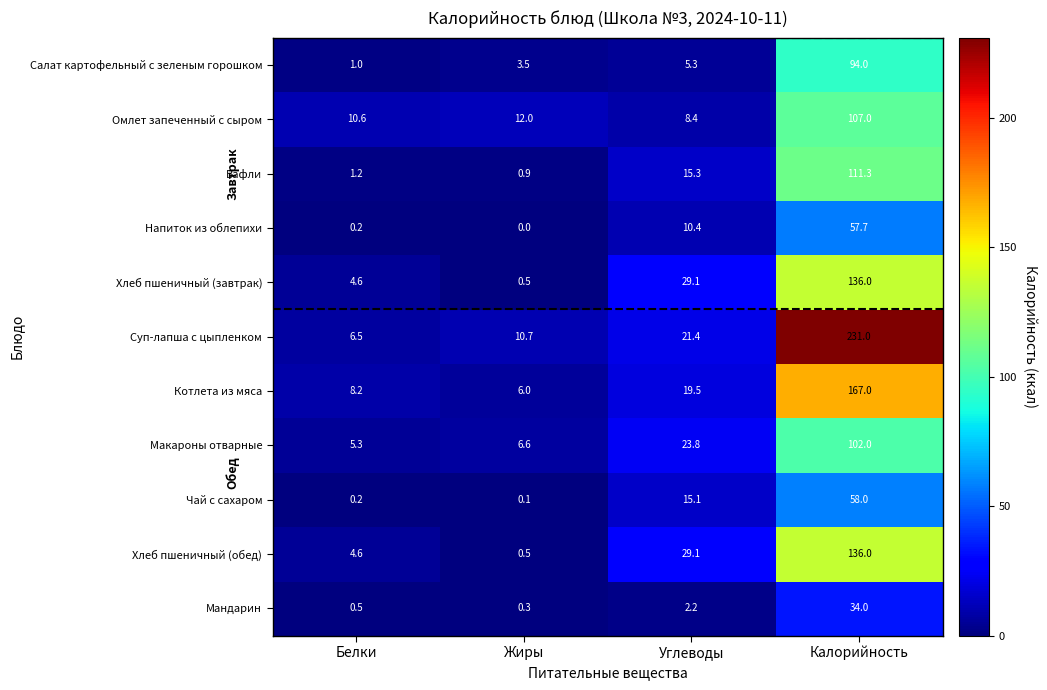

What is the sum of the Чай с сахаром values at Белки and Углеводы?

15.3